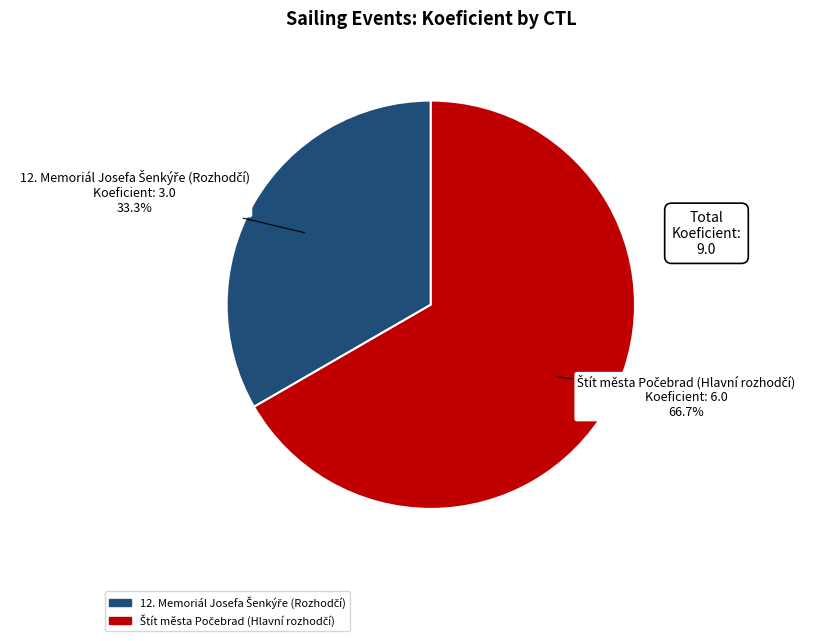

Is there any slice that represents more than half of the pie?

Yes